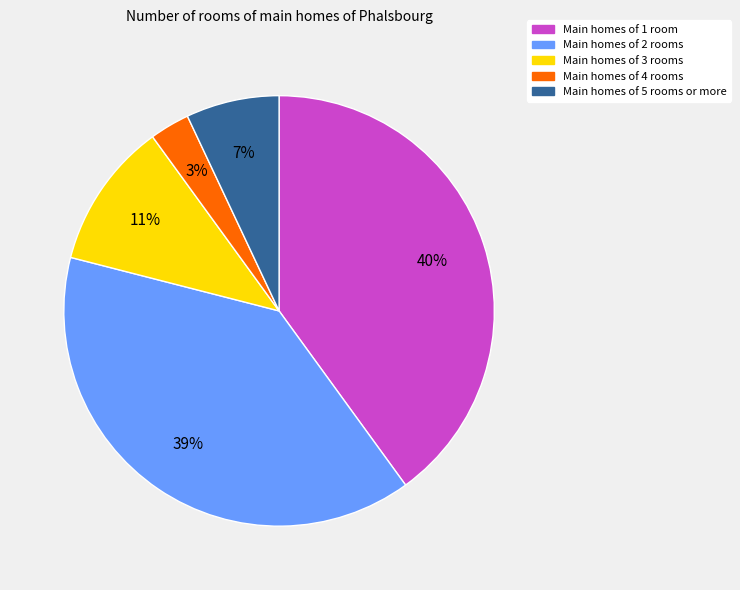

To the nearest percent, what is the average slice percentage?

20%